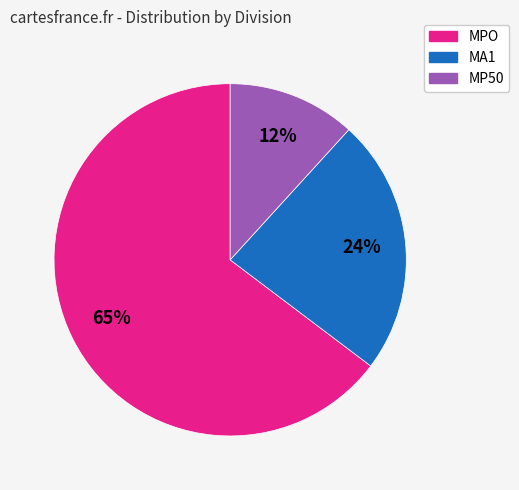

Combined, do MP50 and MA1 account for over 50%?

No